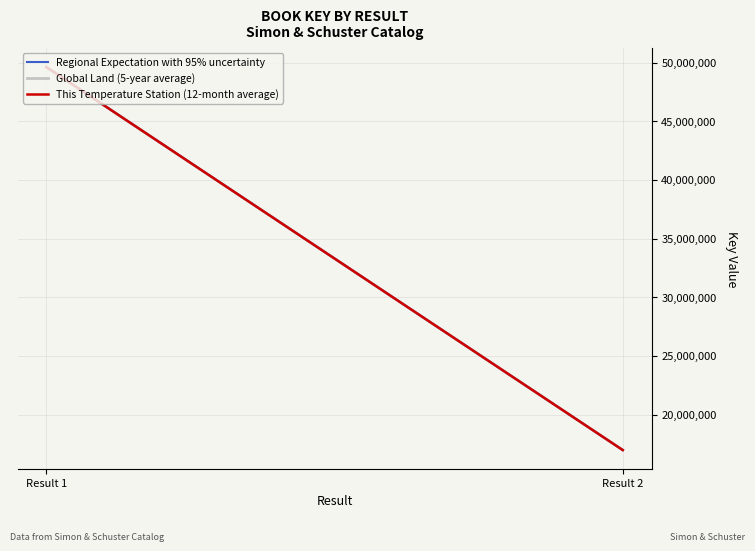

The value of Regional Expectation with 95% uncertainty at Result 2 is 26812222. True or false?

False